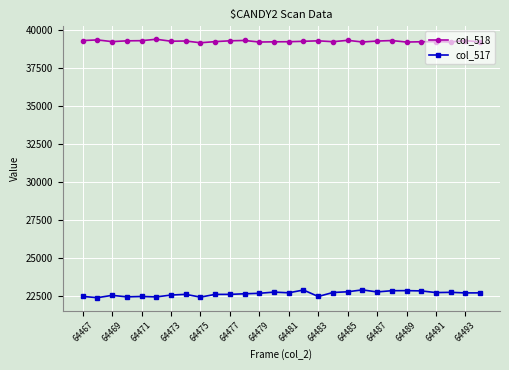

In col_518, how many points are lower than both neighbors (excluding endpoints)?

8